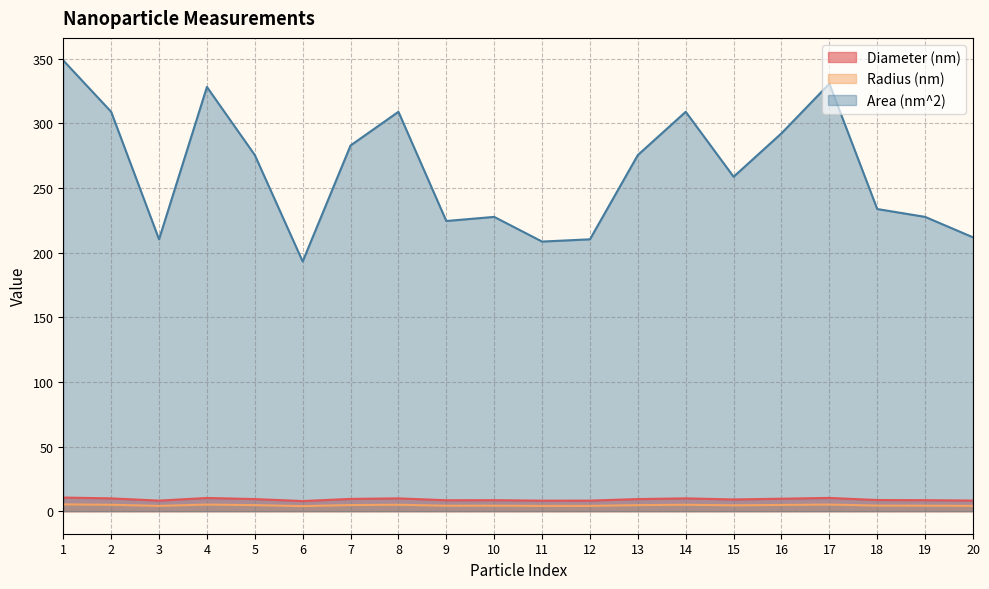

At how many categories does at least one series exceed 213?

15